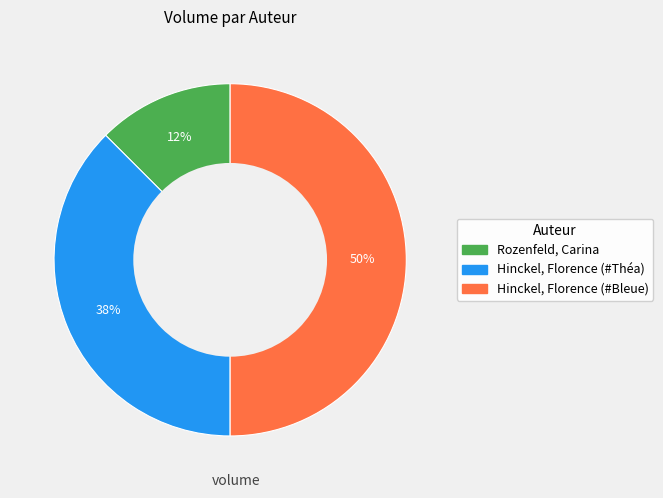

Does Rozenfeld, Carina represent more than half of the total?

No